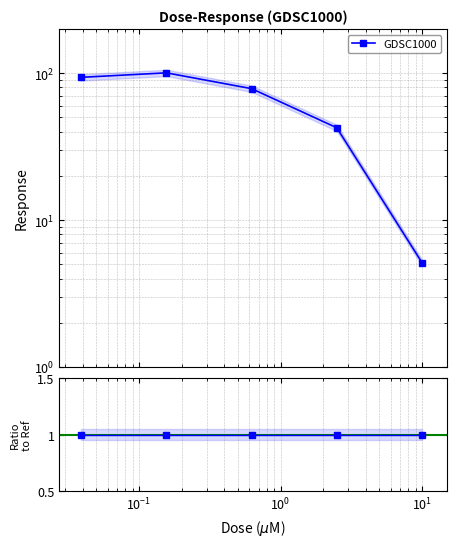

The chart shows a value of 5.1 at 10.0. True or false?

True